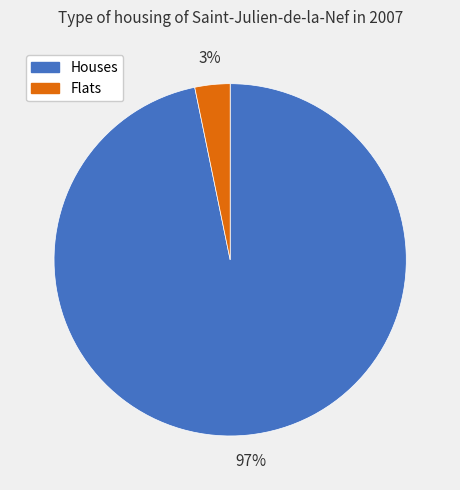

How many segments does this pie chart have?

2